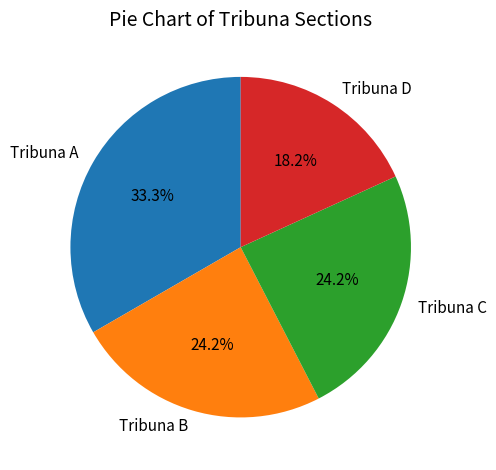

Does Tribuna D account for over 50% of the chart?

No